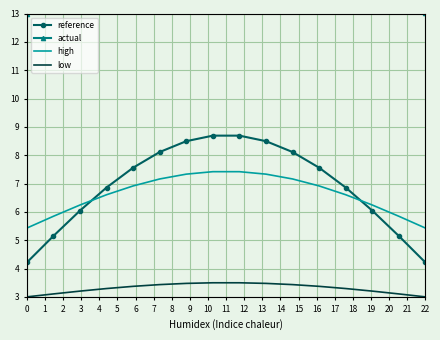

Is it true that reference equals 4.2 at 0?

True